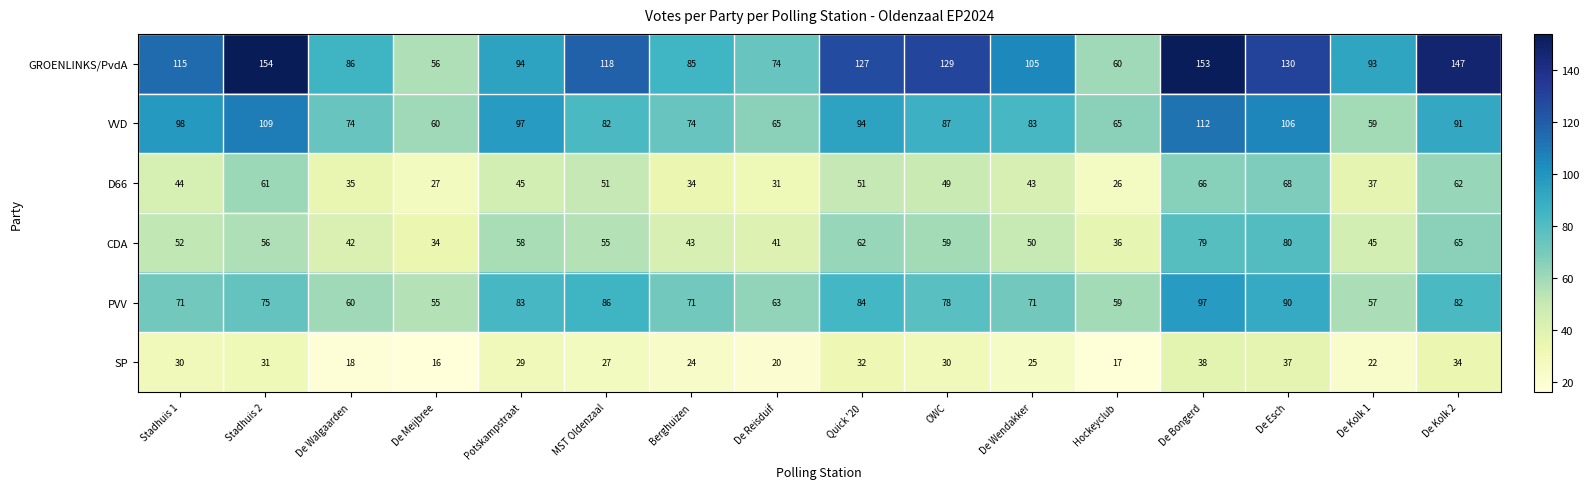

Count the number of categories in the chart.

16